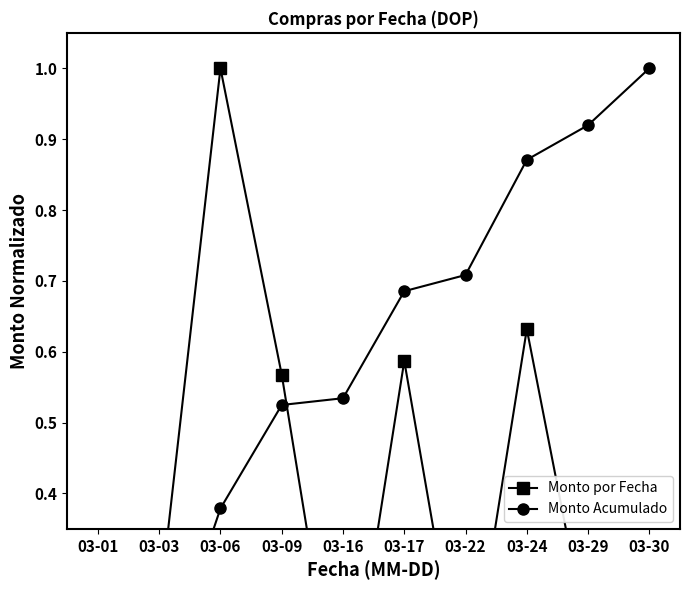

What is the difference between the maximum and minimum values in the Monto por Fecha series?

1.0